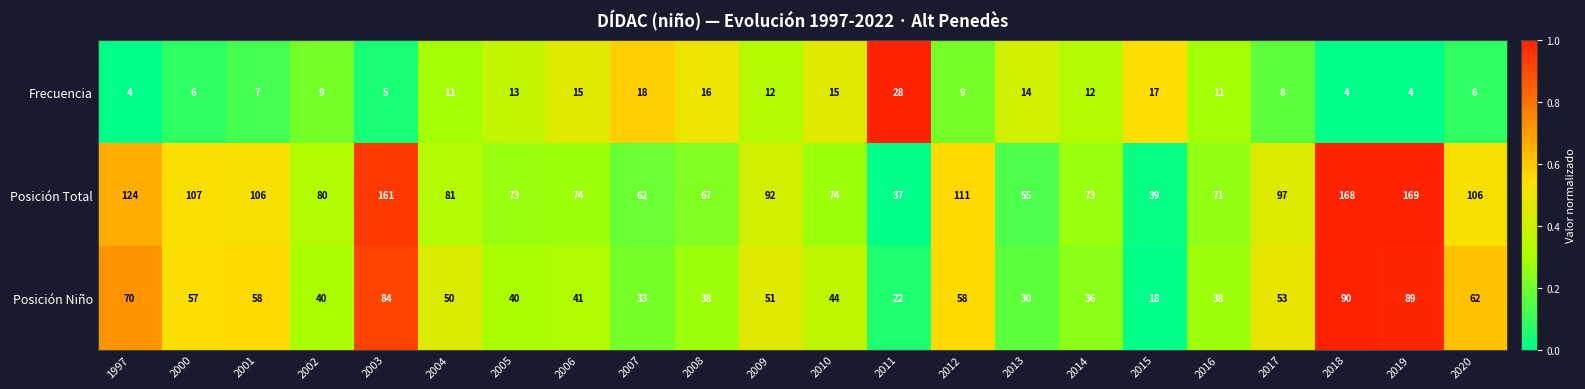

Which category has the lowest value in the Posición Total series?

2011